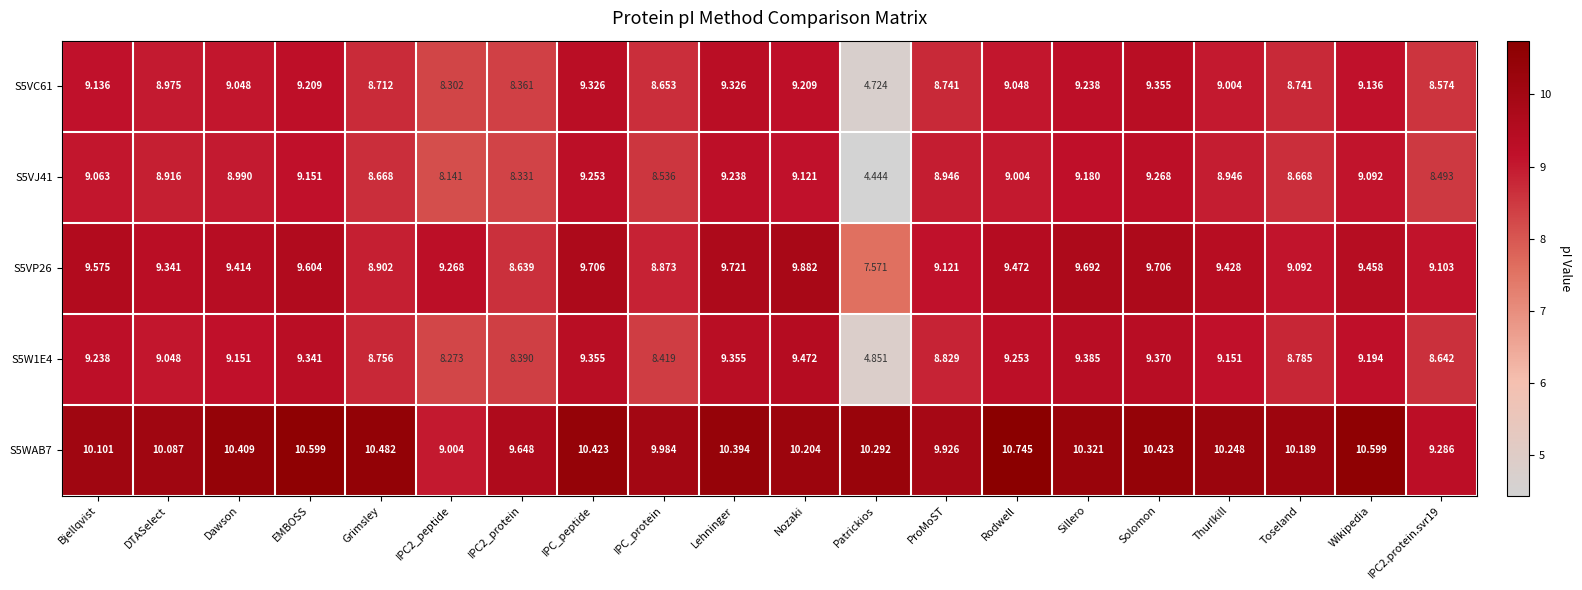

How many series are shown in this chart?

5